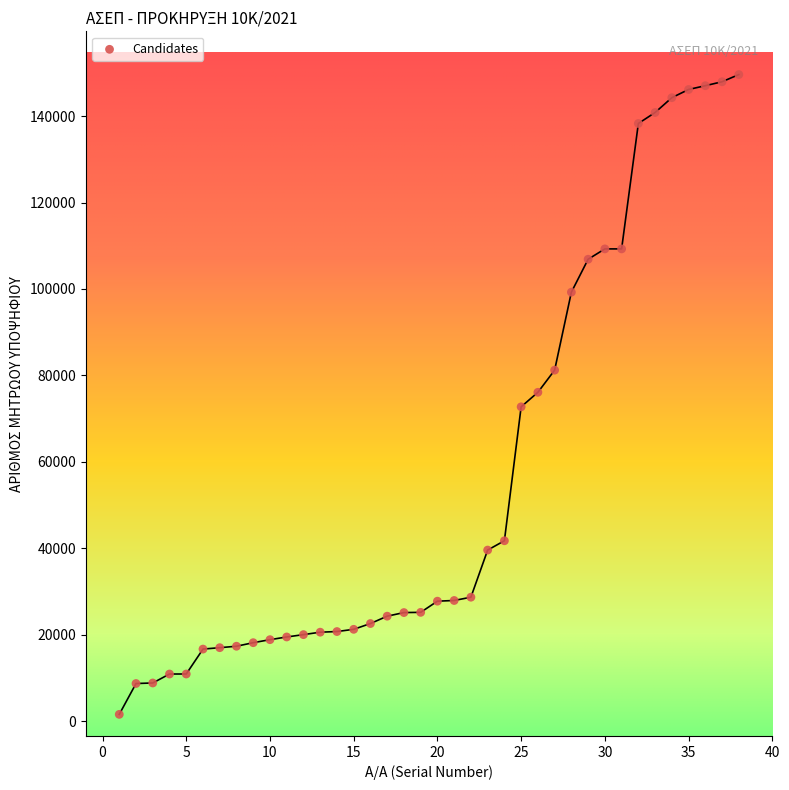

What is the range of Y values (max minus min)?

147977